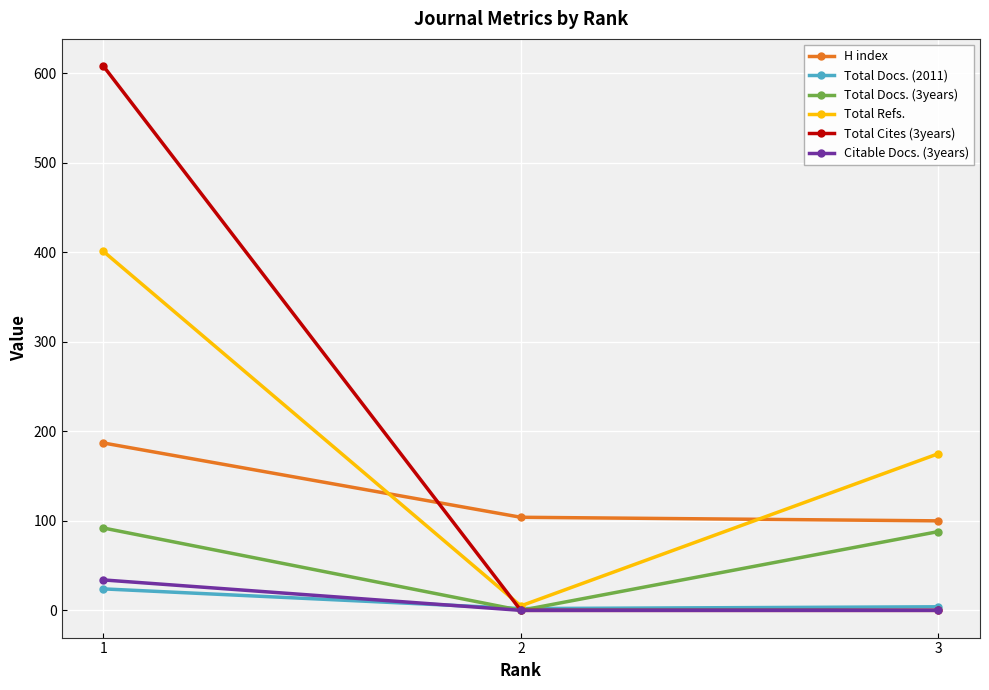

What is the total value across all series at 3?

367